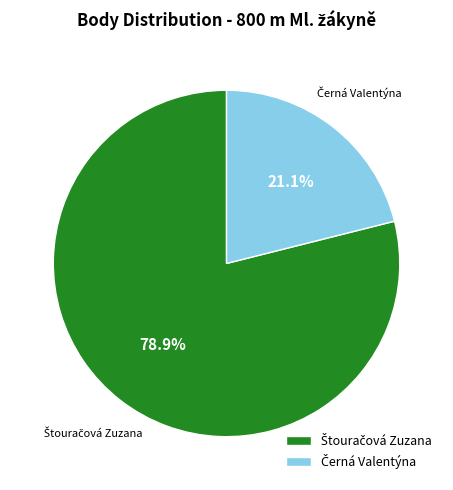

Is there a majority slice in this chart?

Yes